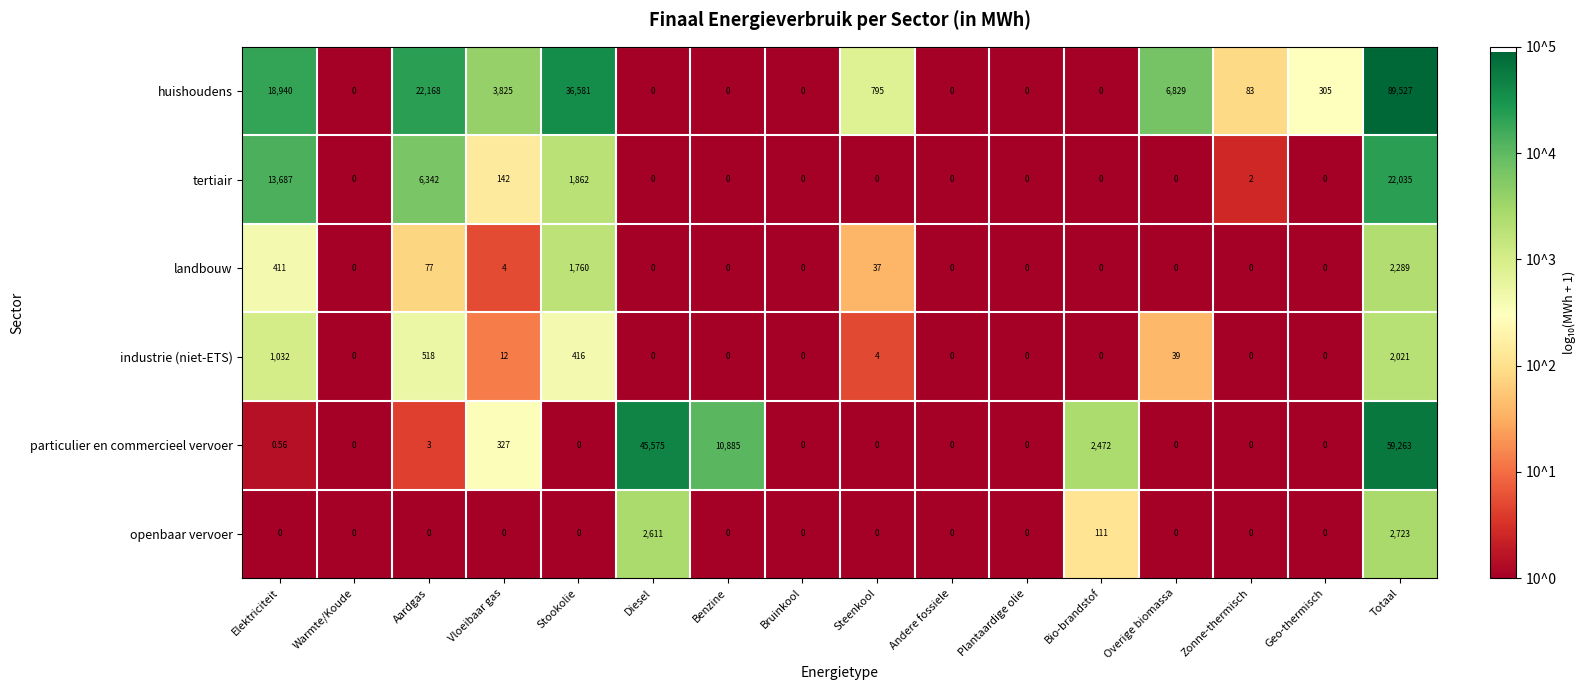

At which label does huishoudens first exceed 305?

Elektriciteit